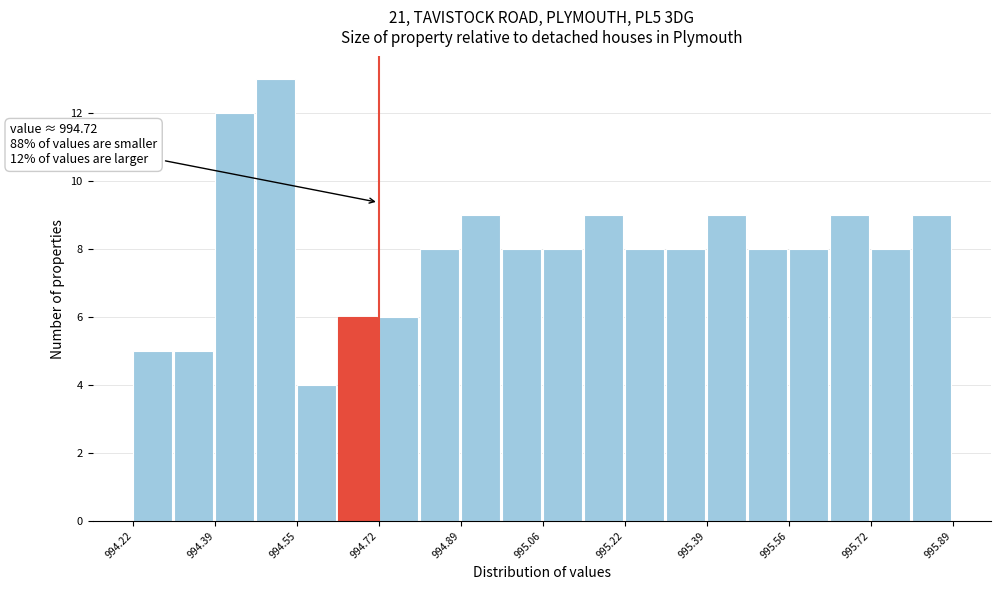

Over which range of the x-axis is the bar tallest?

994.48 to 994.56